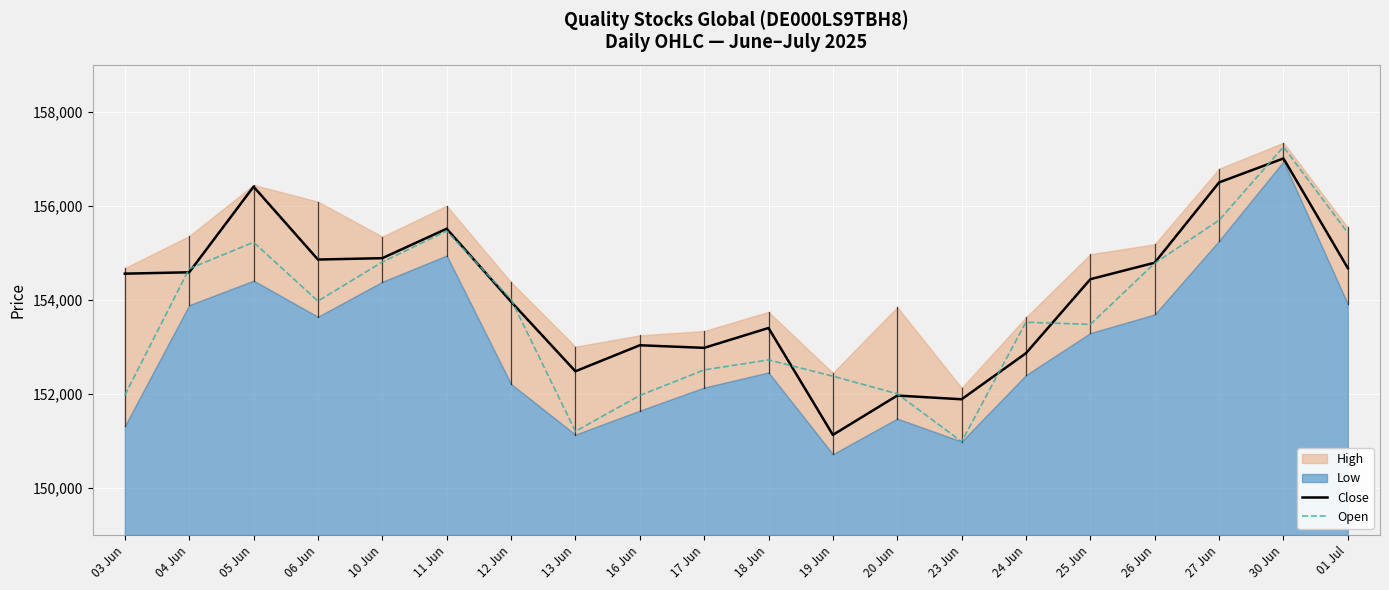

Read the Close value at 18 Jun.

153402